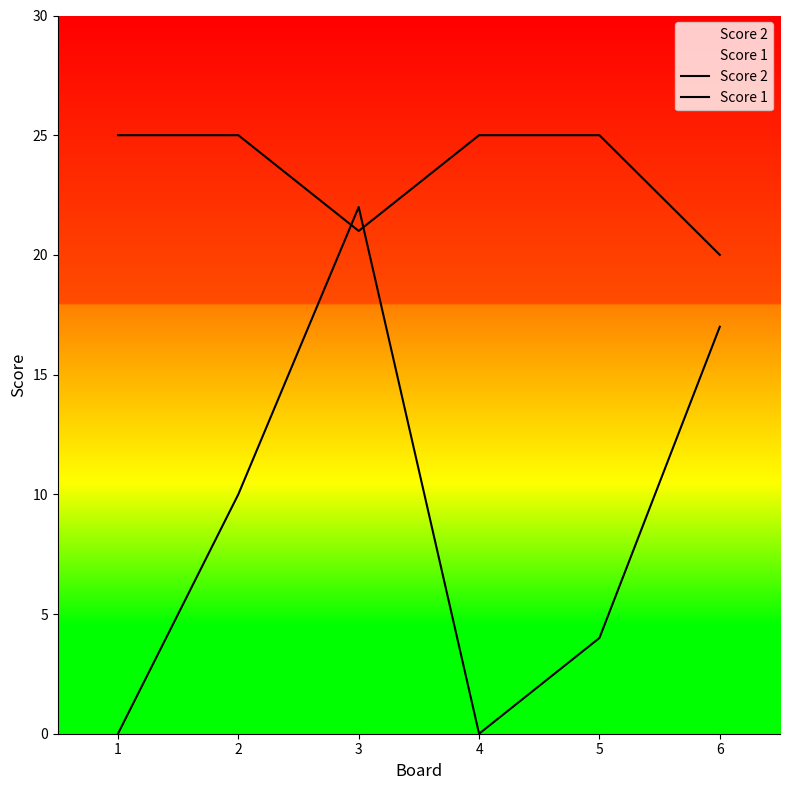

What is the value of the Score 1 point at the 5th from the left?

25